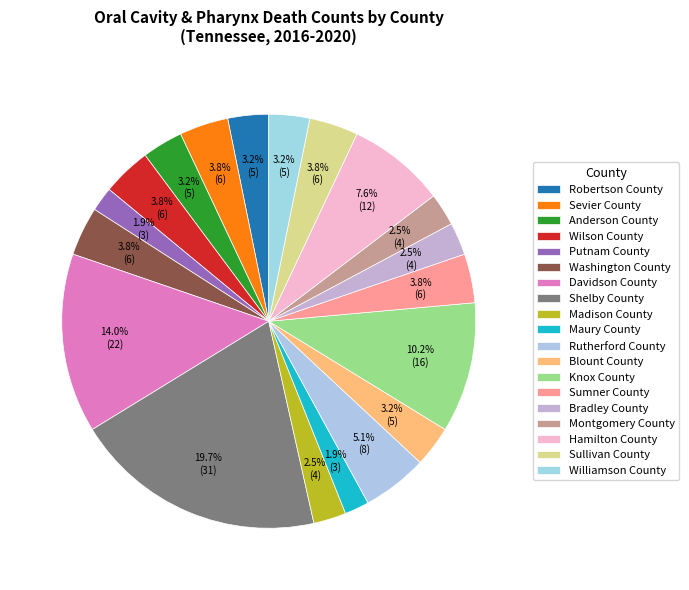

Is it true that Bradley County is 8% of the pie?

False